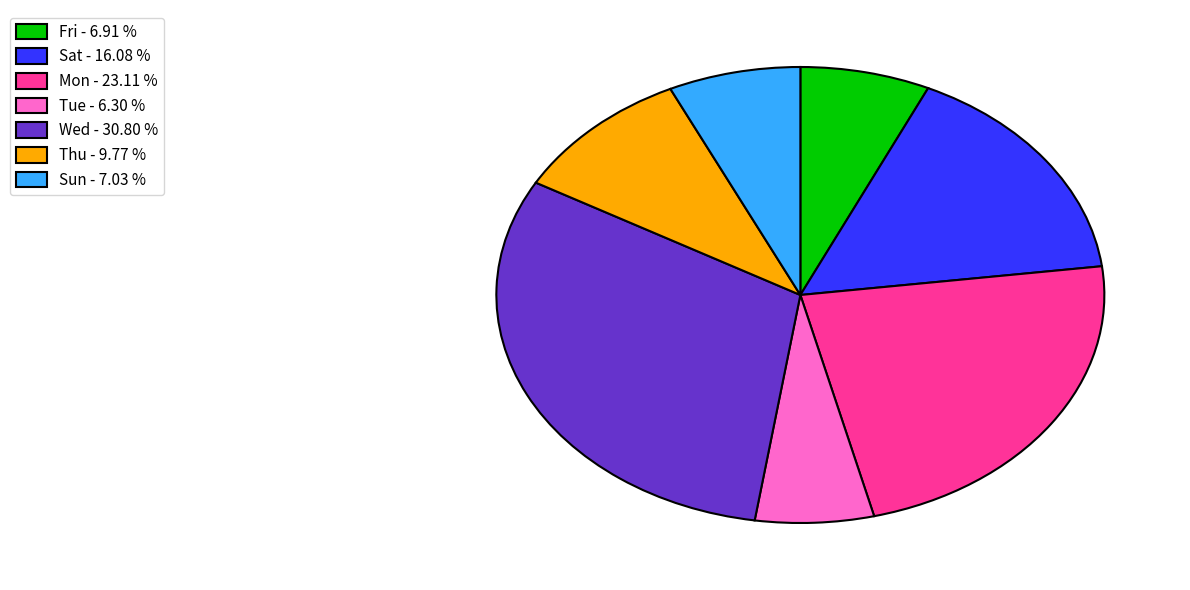

Which category has the smallest portion of the pie?

Tue